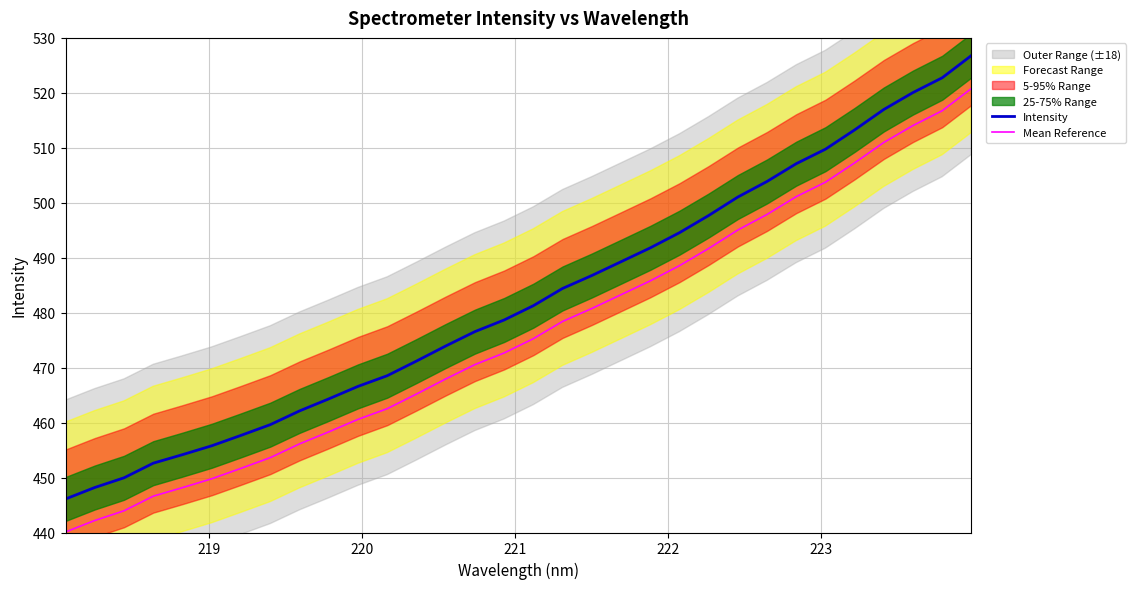

True or false: Intensity and Mean Reference cross at least once.

False